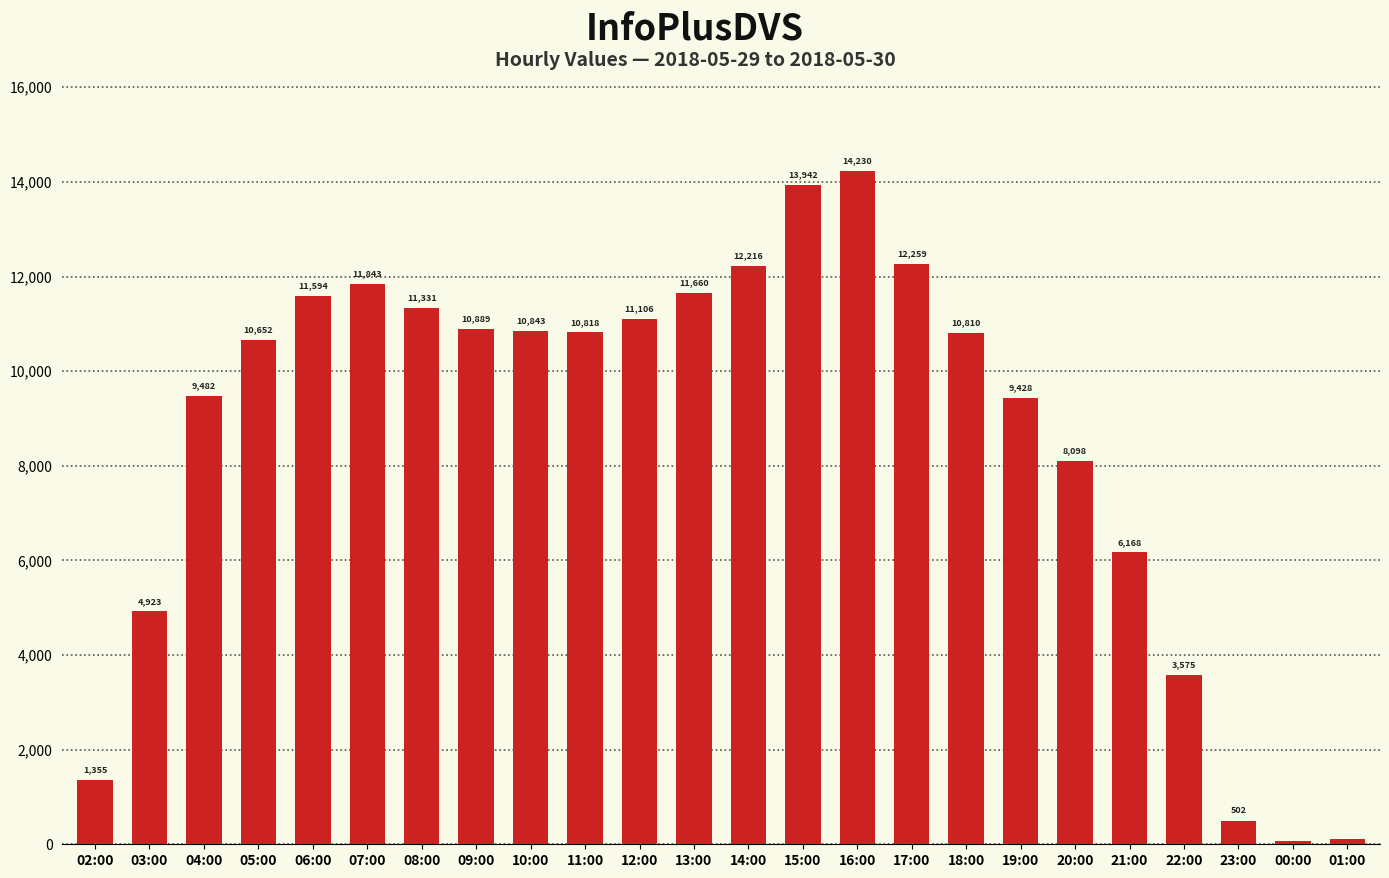

At which label does the data first exceed 10818?

06:00